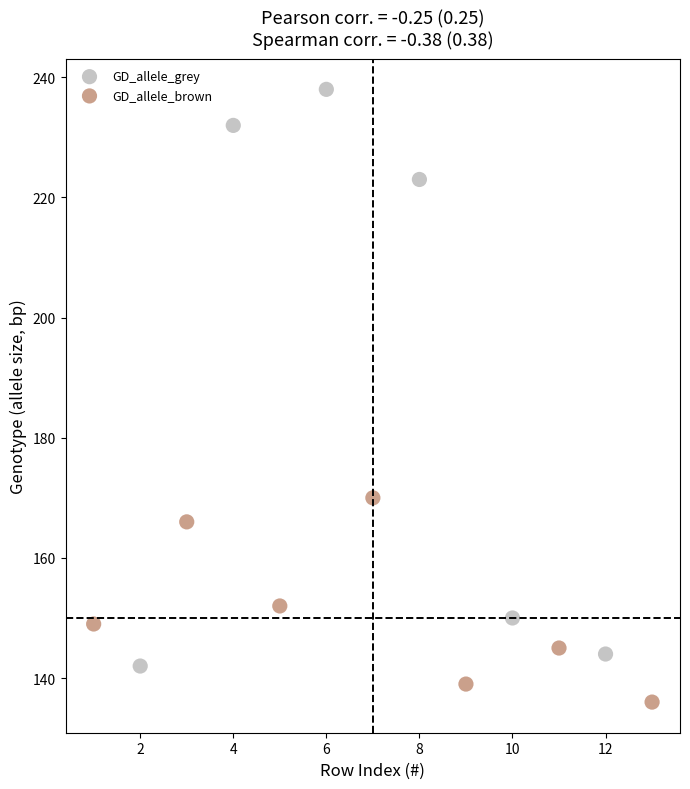

Which series reaches the minimum Y coordinate?

GD_allele_brown